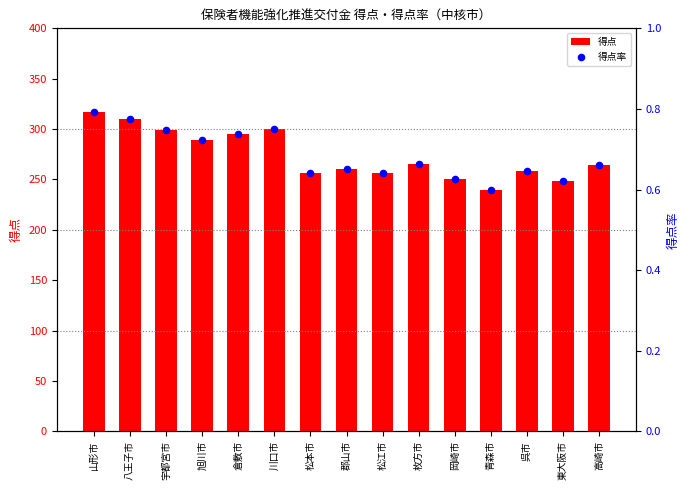

Is the value of 得点率 at 枚方市 greater than the value of 得点 at 松本市?

No